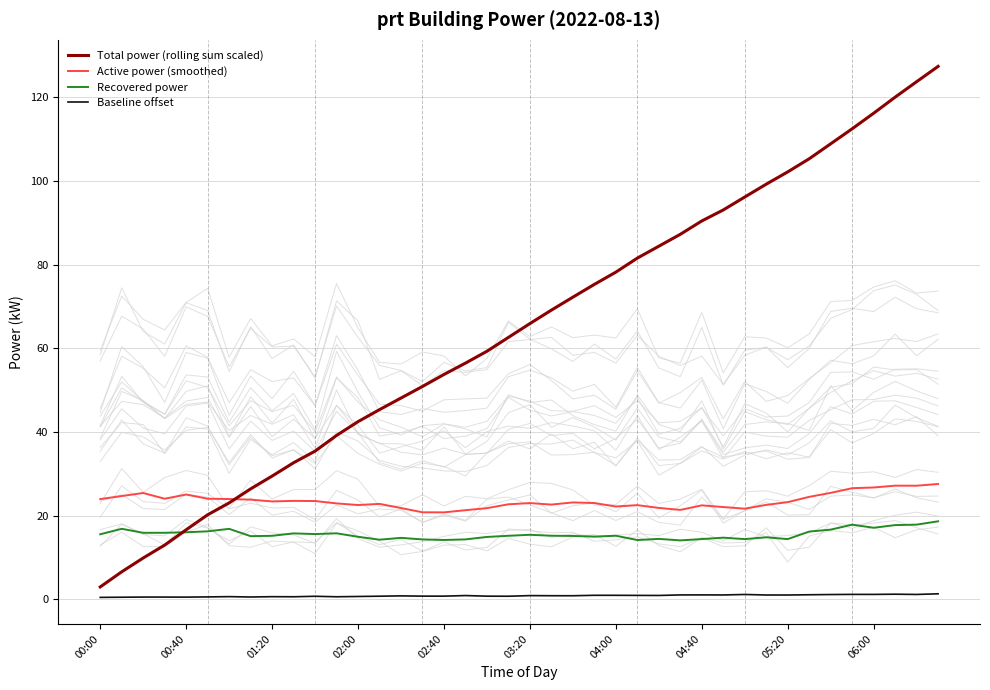

True or false: Recovered power and Active power (smoothed) cross at least once.

False